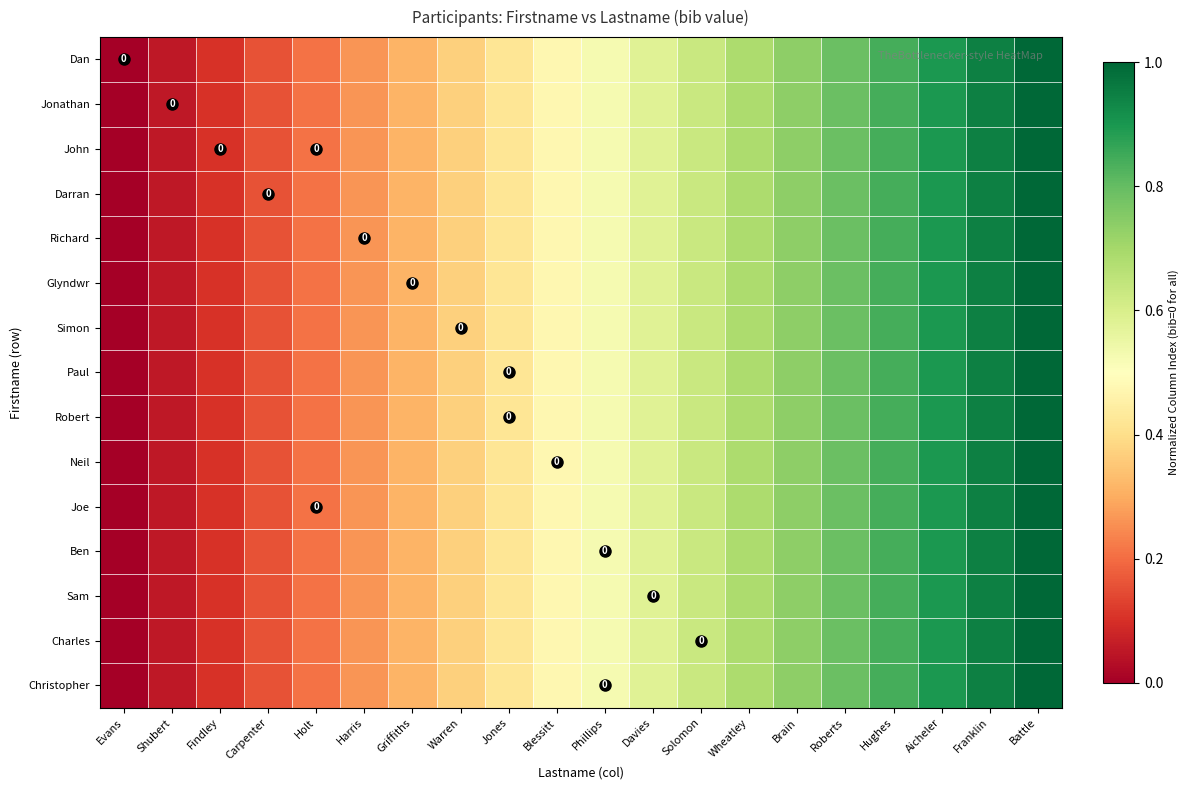

The Paul series shows 0.2 at Holt. True or false?

True